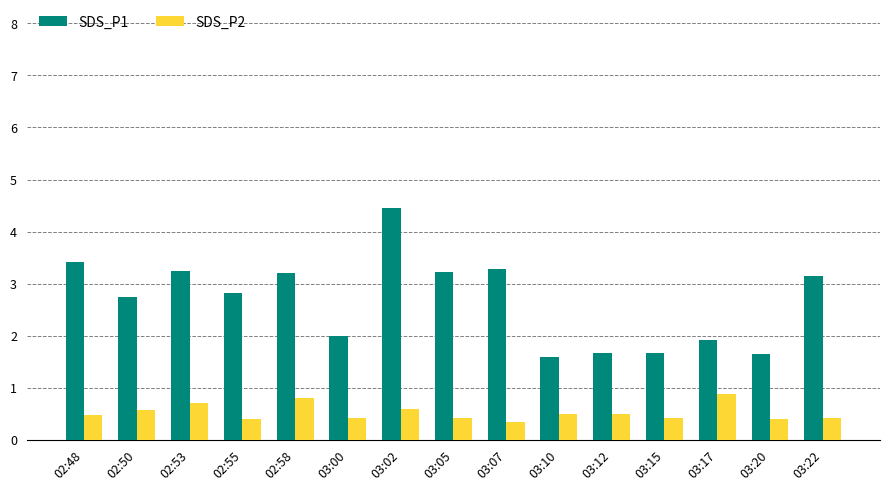

What is the lowest value of the SDS_P1 series?

1.6